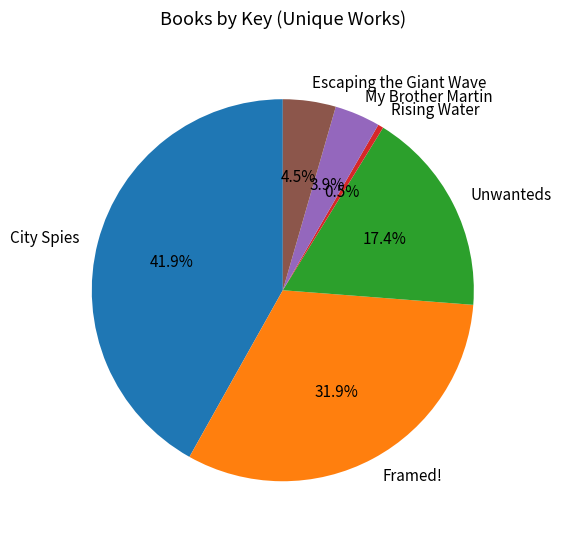

Is Framed! the majority of the pie?

No